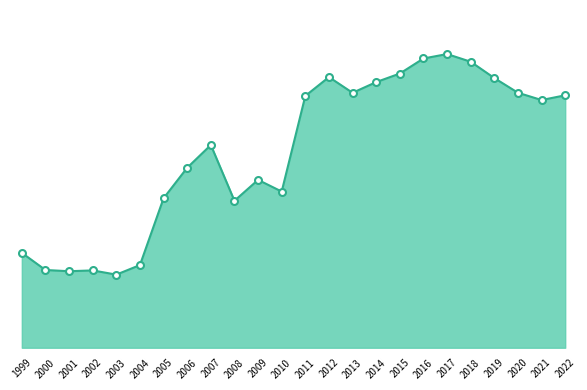

Is this an area chart (filled region under the line)?

Yes